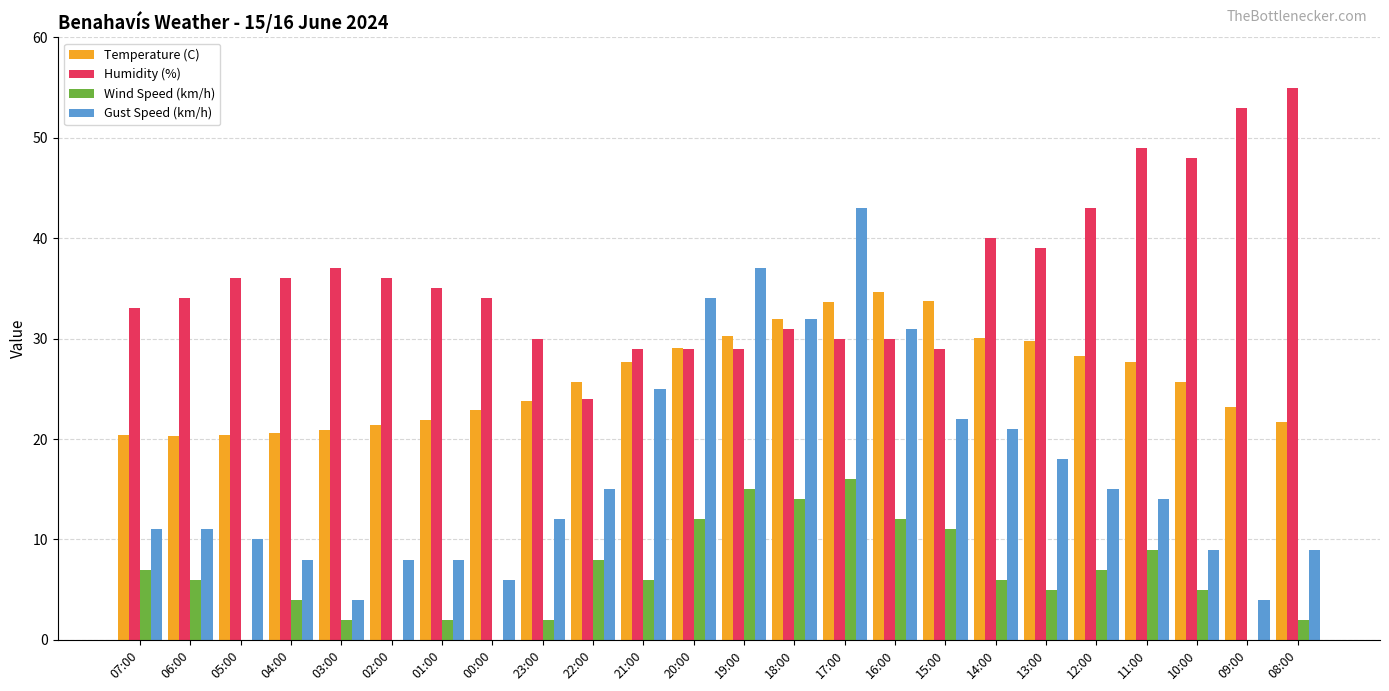

At which label does Wind Speed (km/h) first exceed 6?

07:00